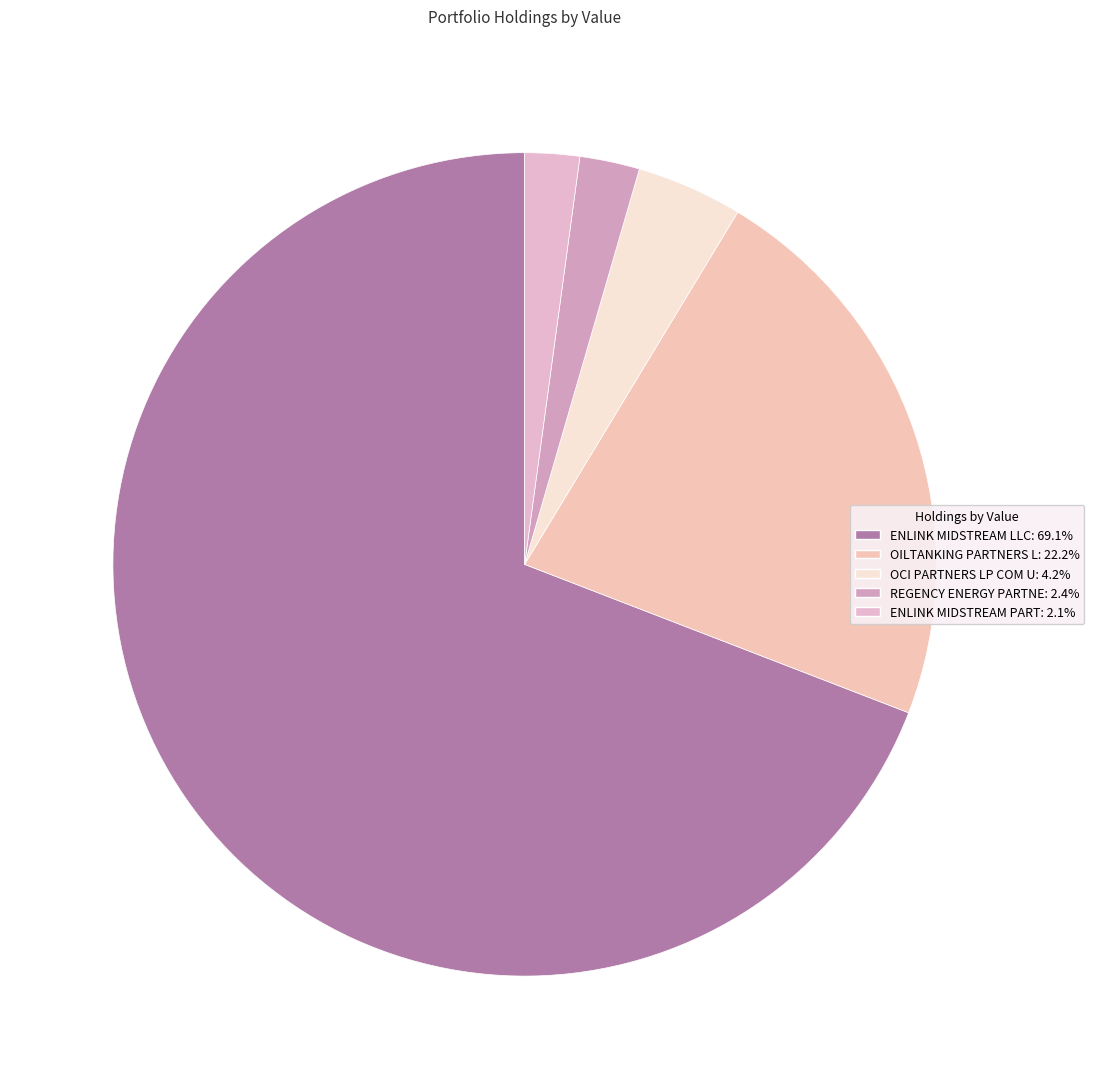

What is the change in value from OILTANKING PARTNERS L to REGENCY ENERGY PARTNE?

-2137000